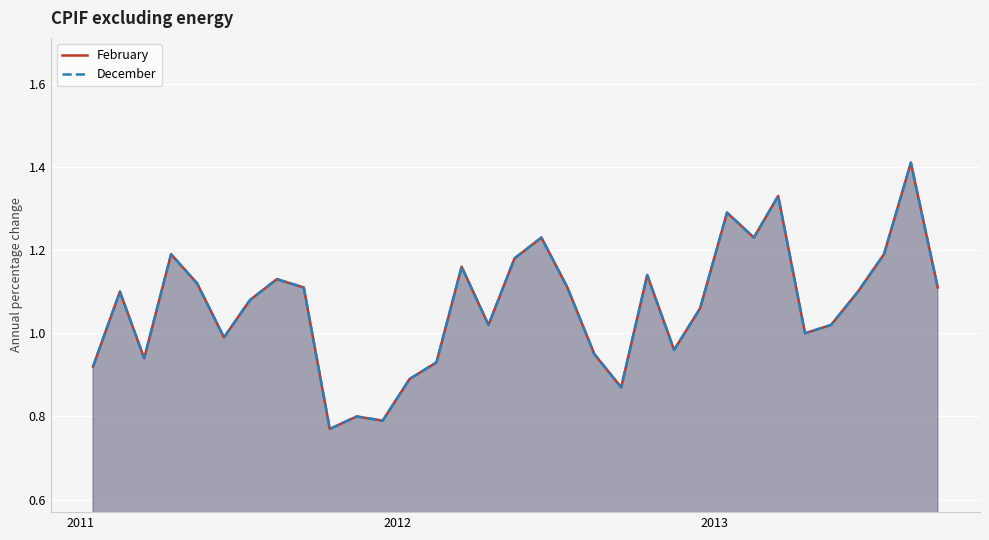

Which series has the widest spread of values?

February